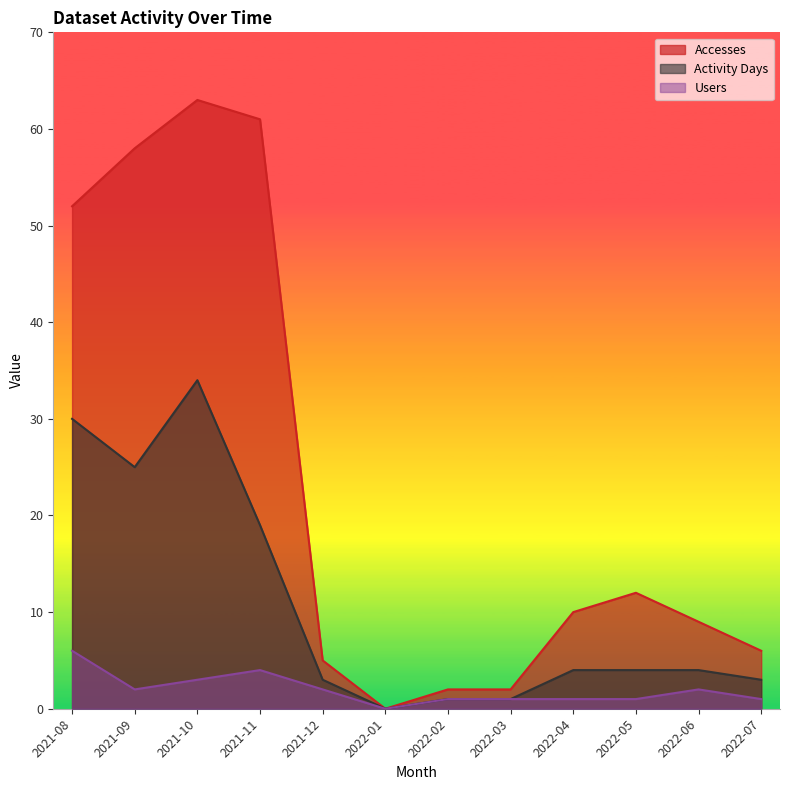

Rank the categories by Accesses value from lowest to highest.

2022-01, 2022-02, 2022-03, 2021-12, 2022-07, 2022-06, 2022-04, 2022-05, 2021-08, 2021-09, 2021-11, 2021-10